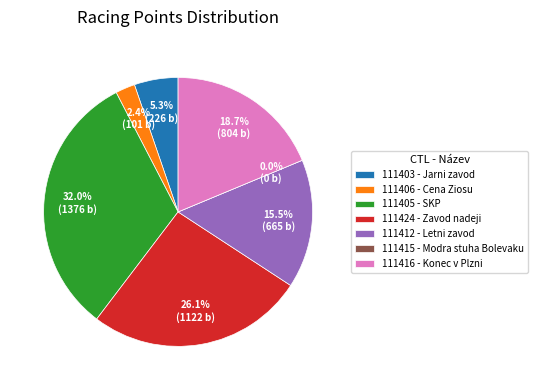

Rank the categories by value from lowest to highest.

111415, 111406, 111403, 111412, 111416, 111424, 111405